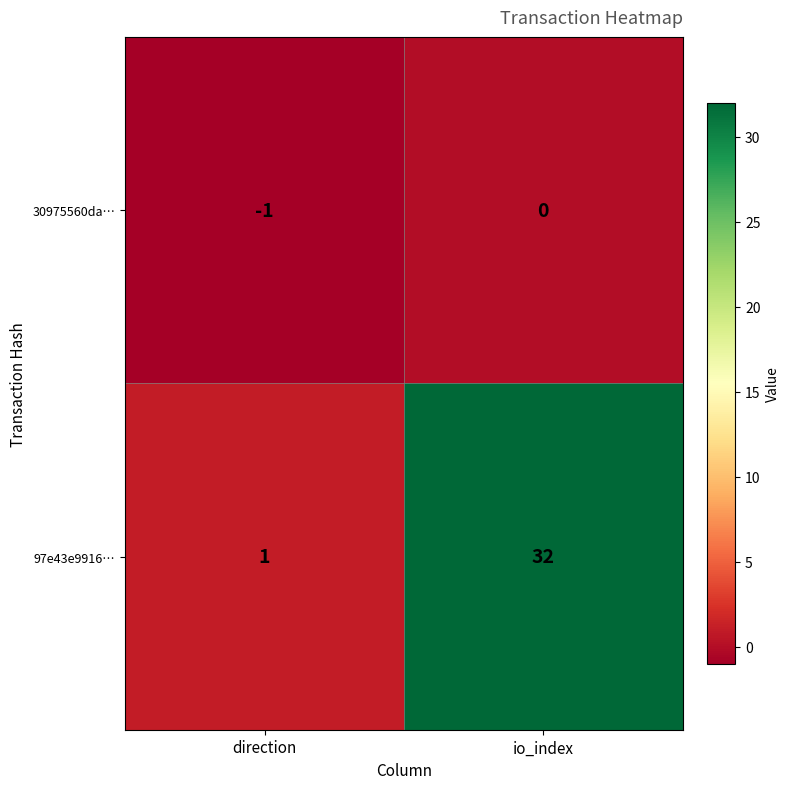

Reading left to right, list all the values displayed in this chart.

30975560da…: direction=-1	io_index=0
97e43e9916…: direction=1	io_index=32